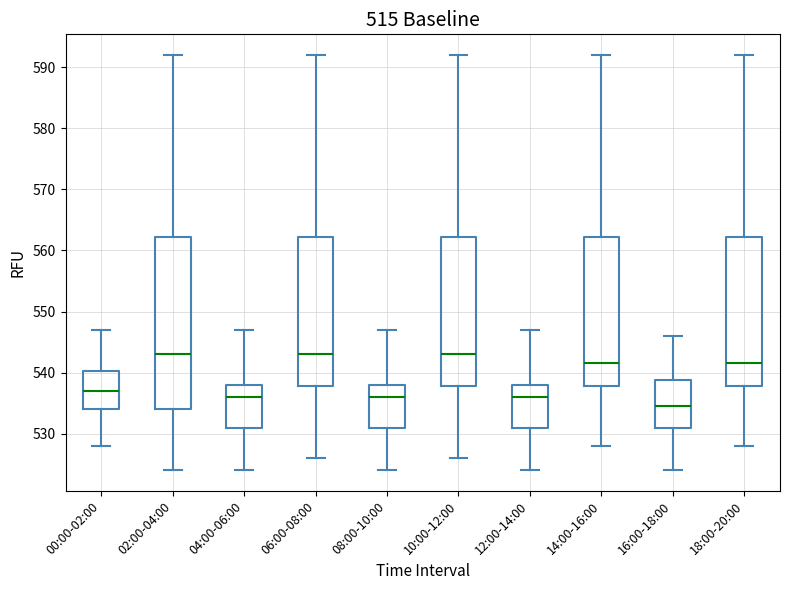

Reading left to right, read every box against the y-axis: the position of its median line, the range the box covers, and the ends of its whiskers. The values are not printed on the chart, so give them approximately, as read against the axis.

00:00-02:00: median 537, box 534 to 540, whiskers 528 to 547
02:00-04:00: median 543, box 534 to 562, whiskers 524 to 592
04:00-06:00: median 536, box 531 to 538, whiskers 524 to 547
06:00-08:00: median 543, box 538 to 562, whiskers 526 to 592
08:00-10:00: median 536, box 531 to 538, whiskers 524 to 547
10:00-12:00: median 543, box 538 to 562, whiskers 526 to 592
12:00-14:00: median 536, box 531 to 538, whiskers 524 to 547
14:00-16:00: median 542, box 538 to 562, whiskers 528 to 592
16:00-18:00: median 535, box 531 to 539, whiskers 524 to 546
18:00-20:00: median 542, box 538 to 562, whiskers 528 to 592